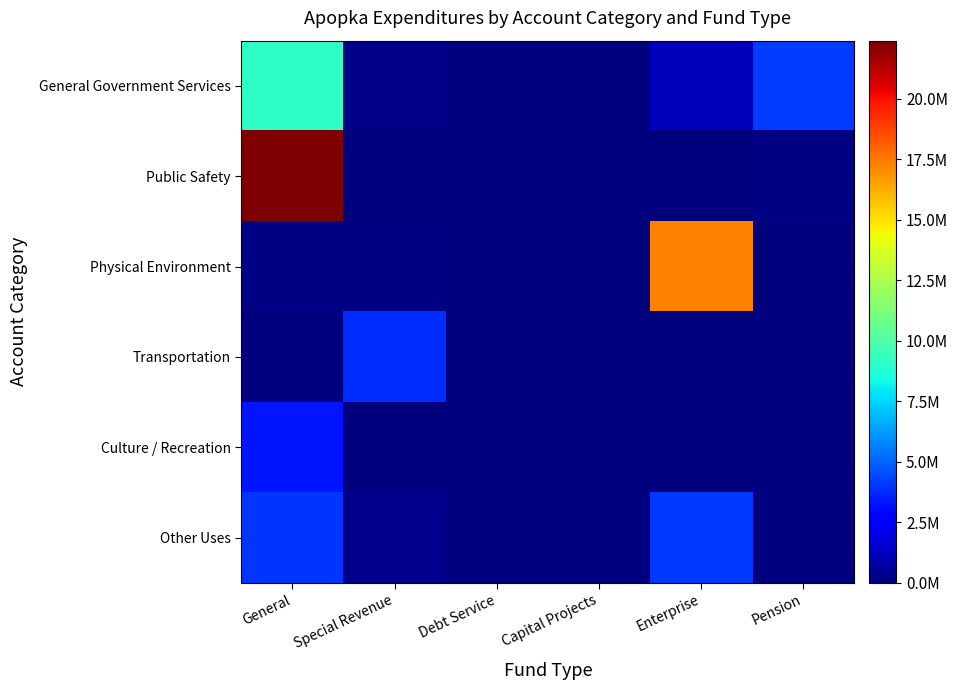

At which category is the sum across all series the highest?

General